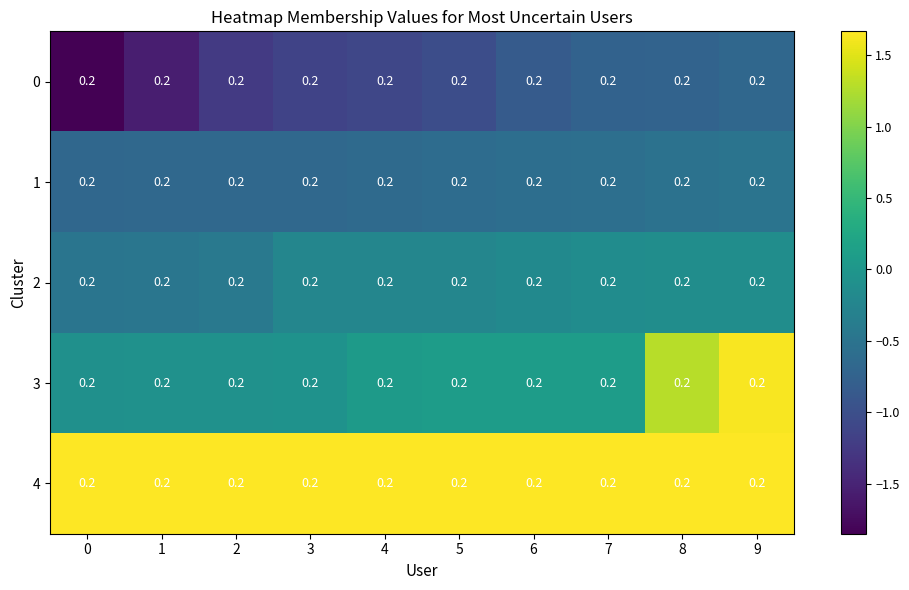

The value of 4 at 0 is 0.7. True or false?

False